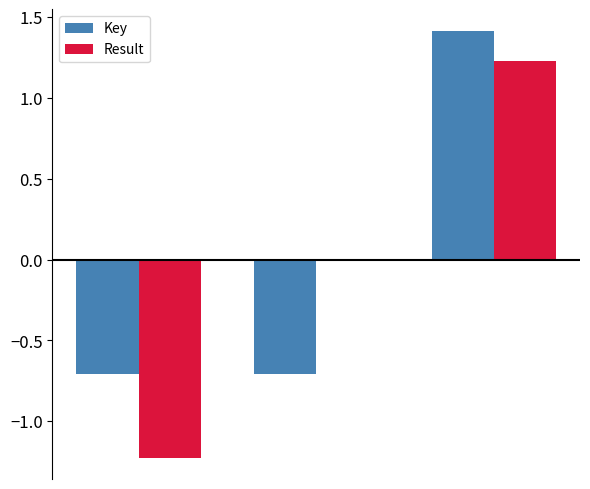

What is the greatest value displayed?

1.4